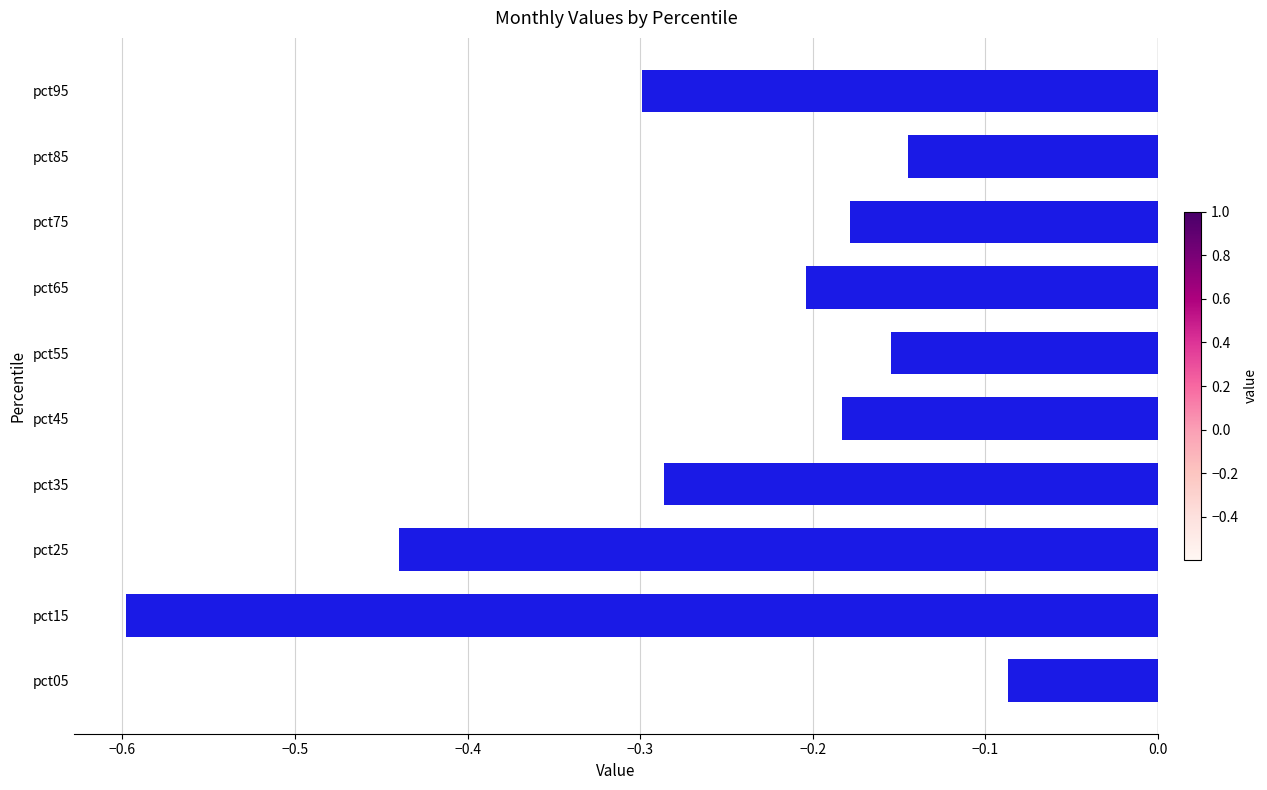

Which label corresponds to the smallest value in the chart?

pct15